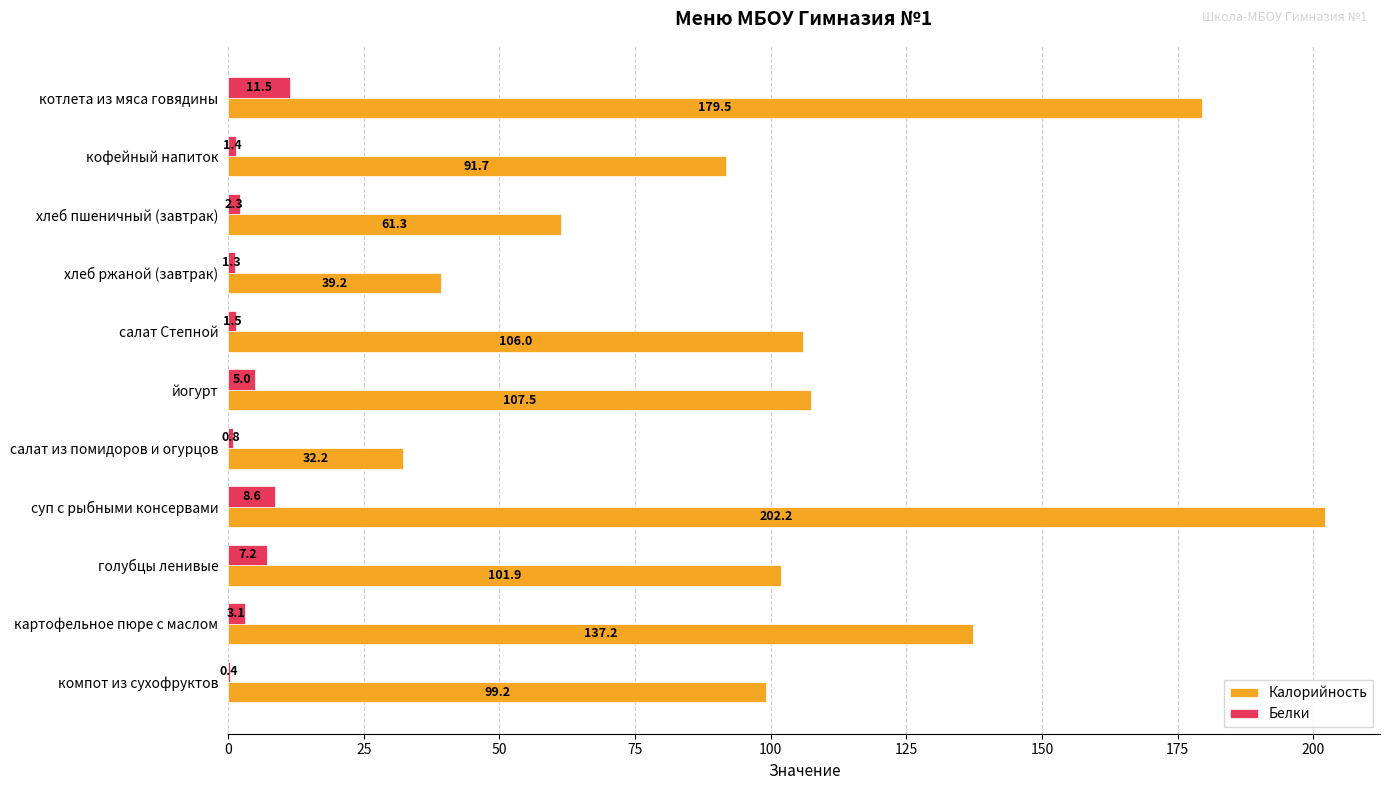

The Калорийность series shows 102.2 at суп с рыбными консервами. True or false?

False